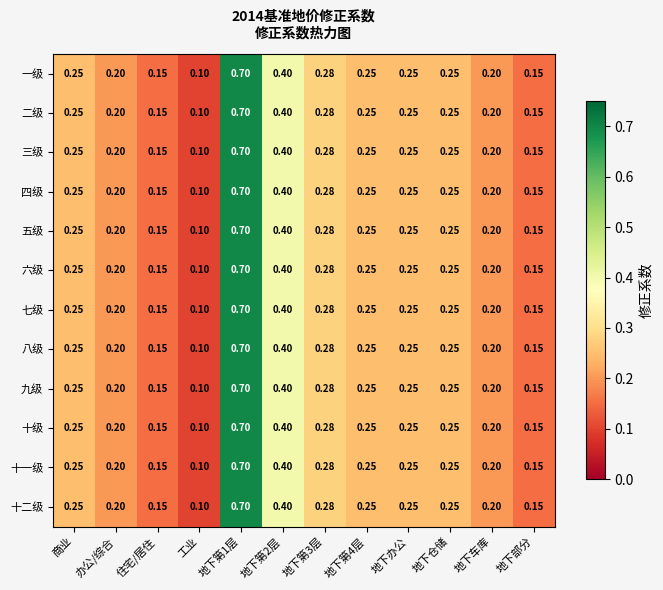

At which category does the chart reach its minimum across all series?

工业